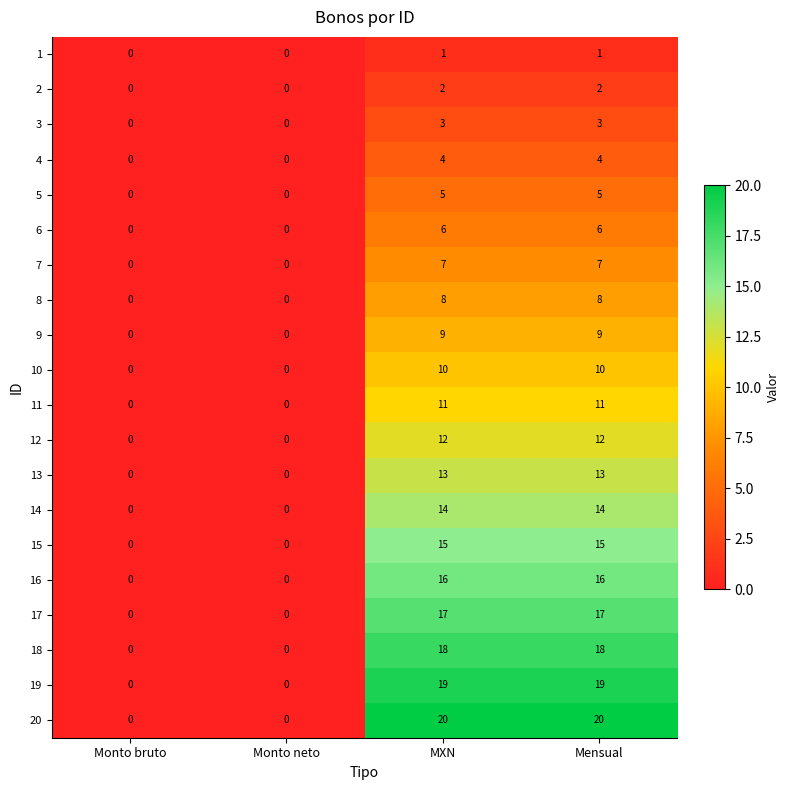

Rank the series by their maximum value, from highest to lowest.

20, 19, 18, 17, 16, 15, 14, 13, 12, 11, 10, 9, 8, 7, 6, 5, 4, 3, 2, 1